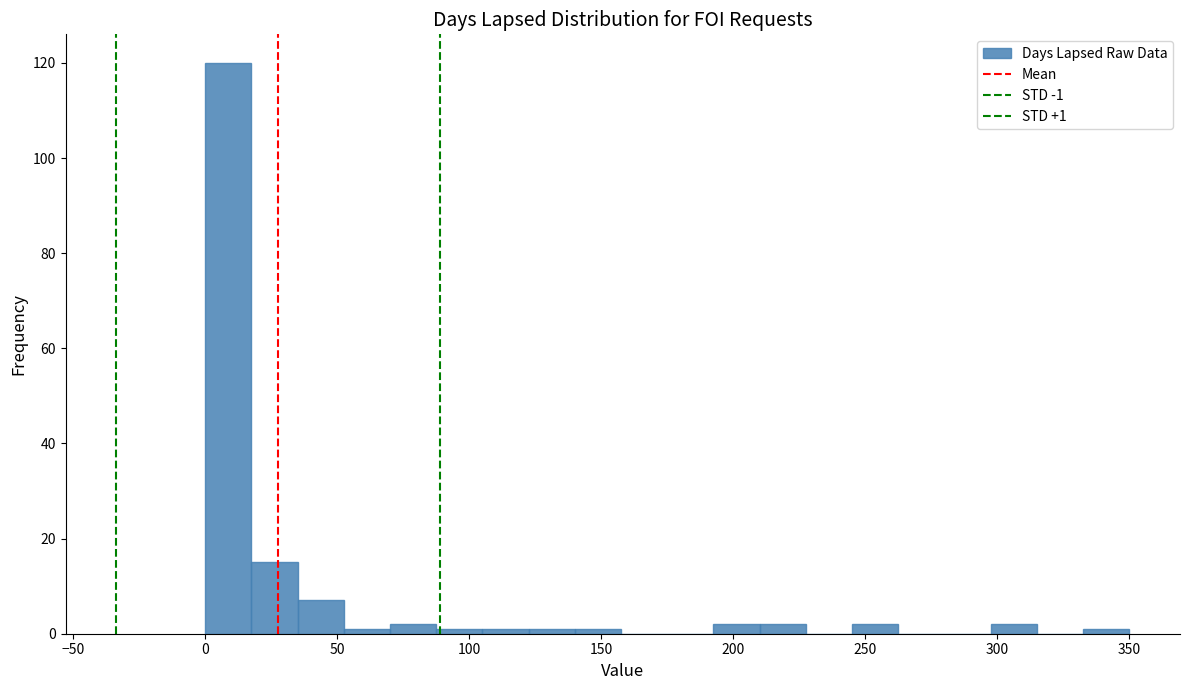

Read against the x-axis, roughly where is the centre of the tallest bar?

10